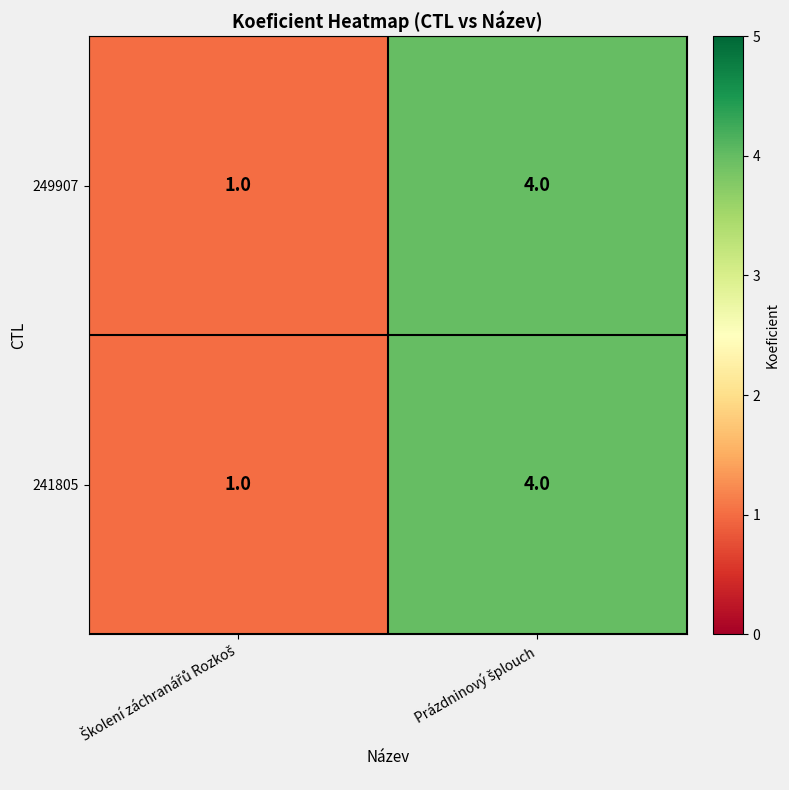

What is the difference between the maximum and minimum values in the 241805 series?

3